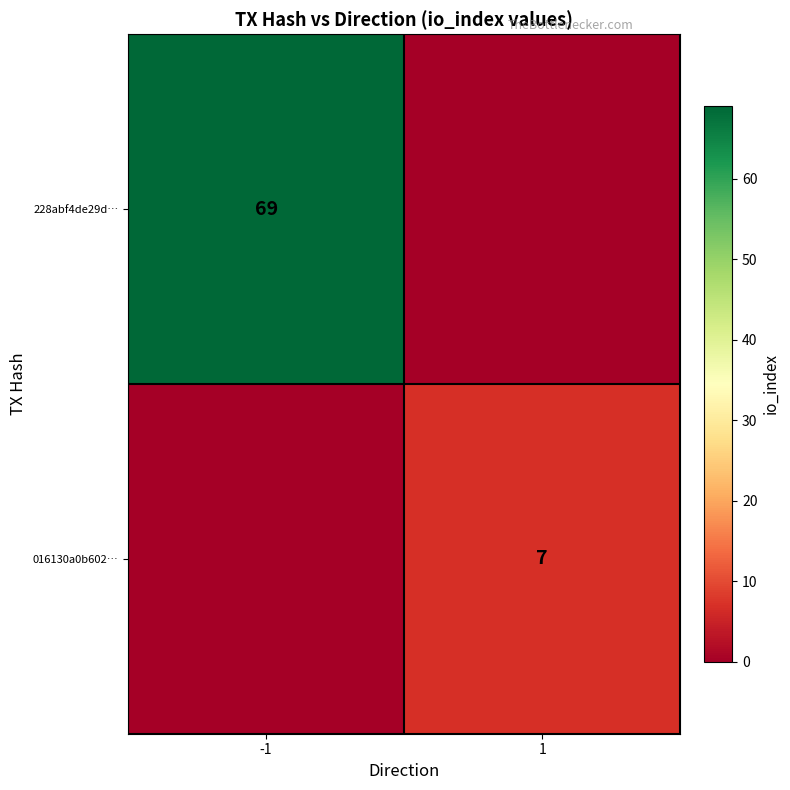

The value of 228abf4de29d… at -1 is 34. True or false?

False